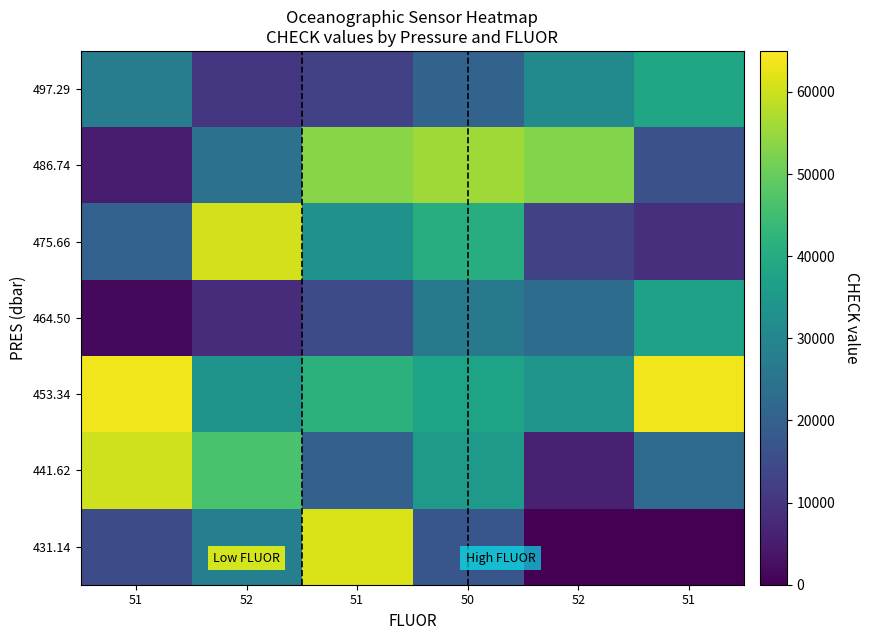

Reading left to right, what are all the values shown in this chart?

497.29: 51=27433	52=10404	51=12623	50=20603	52=30808	51=38208
486.74: 51=5187	52=24531	51=53518	50=55736	52=52931	51=16123
475.66: 51=20485	52=60586	51=33257	50=40434	52=12749	51=8755
464.50: 51=1468	52=8296	51=14767	50=26191	52=23092	51=37229
453.34: 51=63511	52=33704	51=41779	50=37742	52=33871	51=63489
441.62: 51=60196	52=46431	51=19976	50=34932	52=5941	51=22709
431.14: 51=14750	52=27985	51=61593	50=17438	52=0	51=0